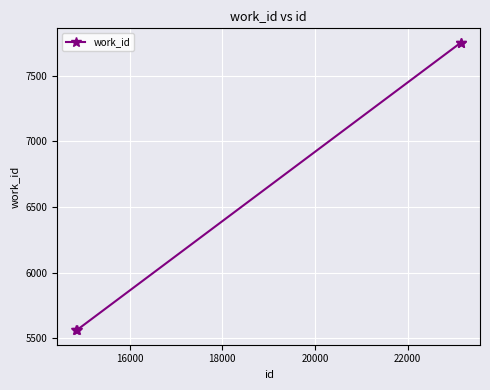

What is the value of the 1st point from the left?

5560